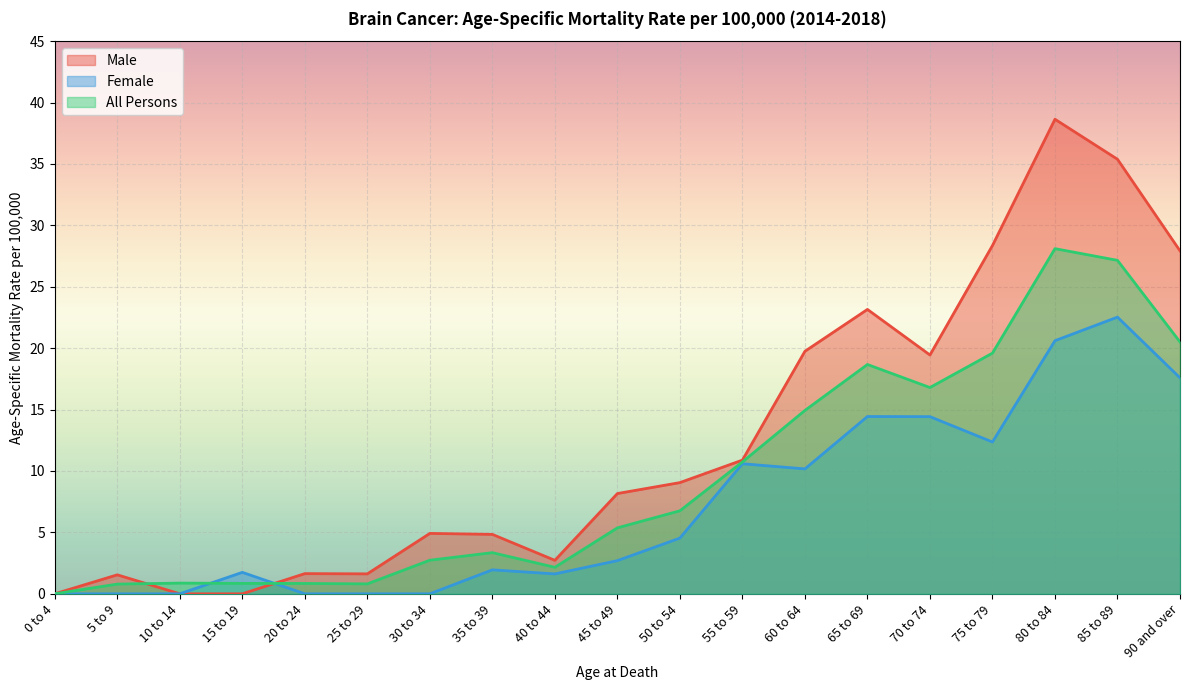

Rank the series at 10 to 14 from lowest to highest value.

Male, Female, All Persons